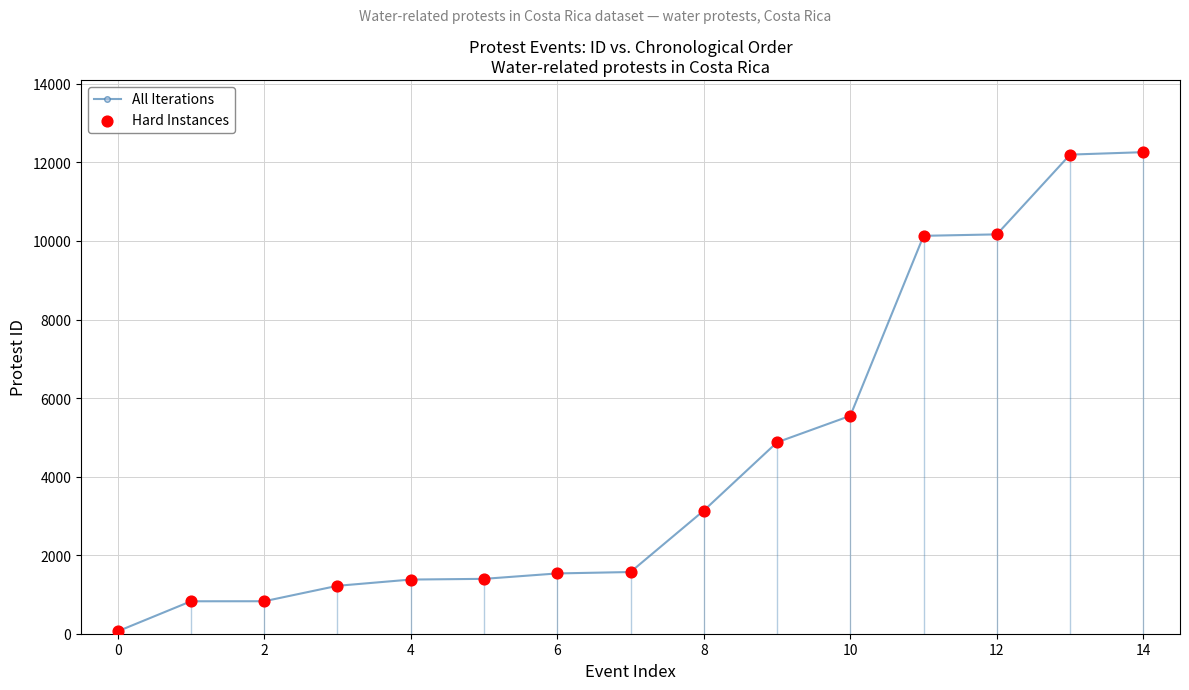

What is the greatest value displayed?

12261